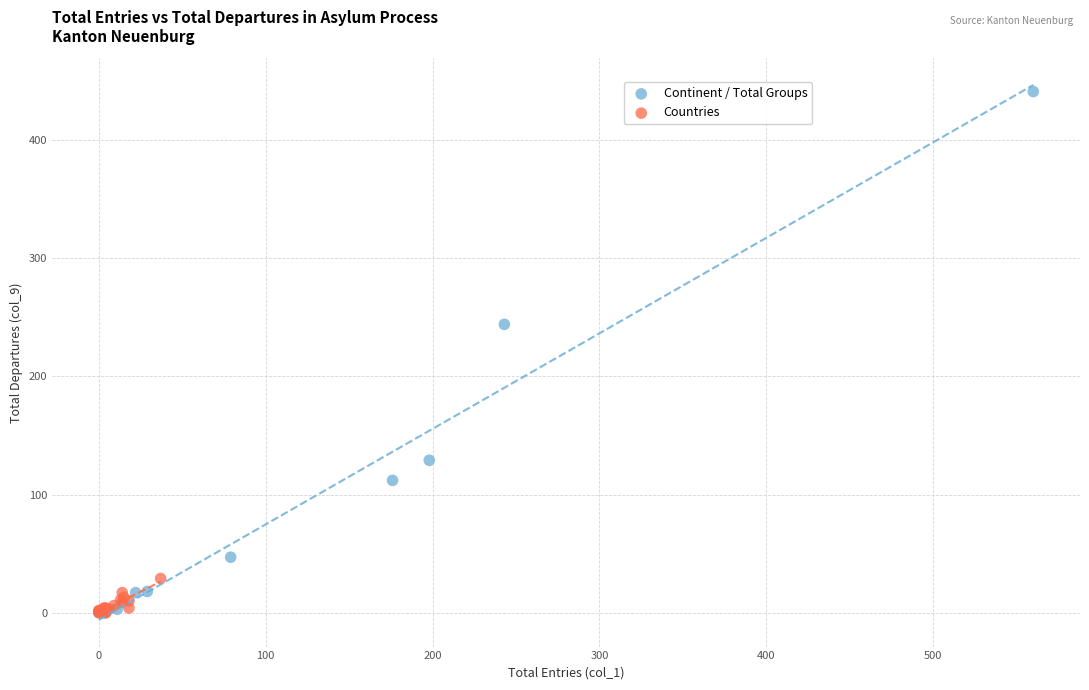

Which series reaches the maximum Y coordinate?

Continent / Total Groups